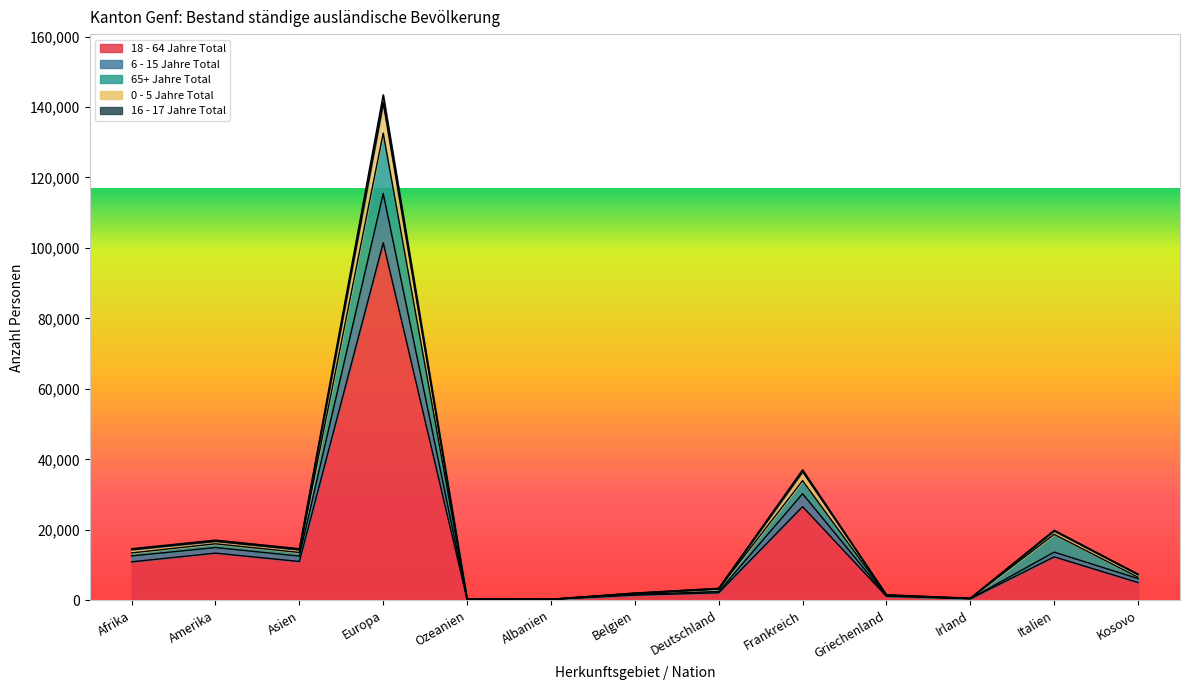

What is the maximum value shown in the chart?

143469